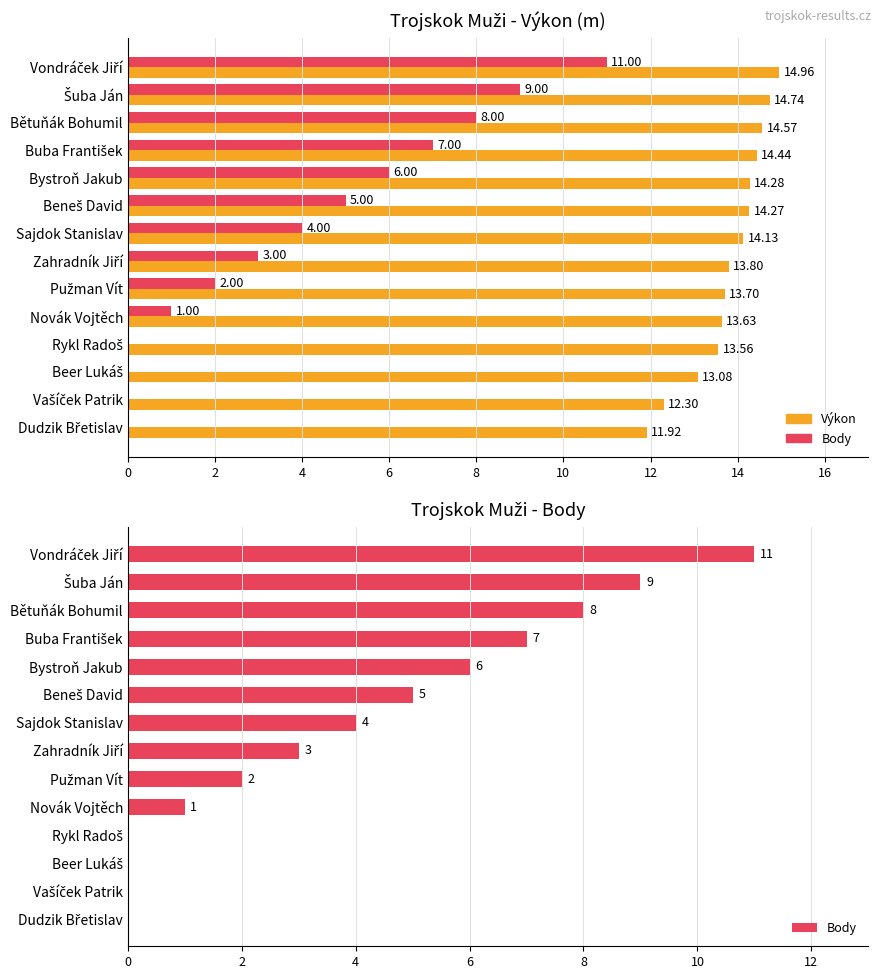

Rank the series at Dudzik Břetislav from highest to lowest value.

Výkon, Body